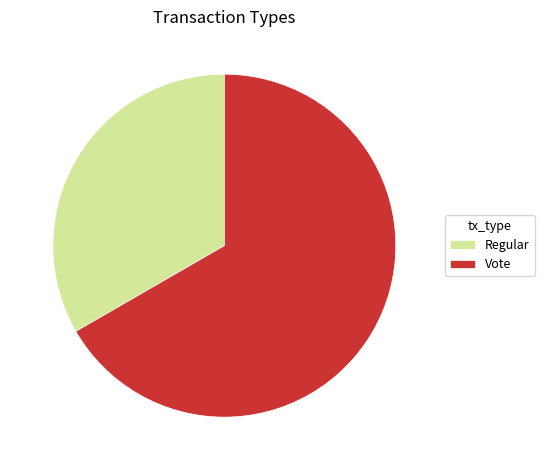

Is the sum of Vote and Regular greater than half?

Yes